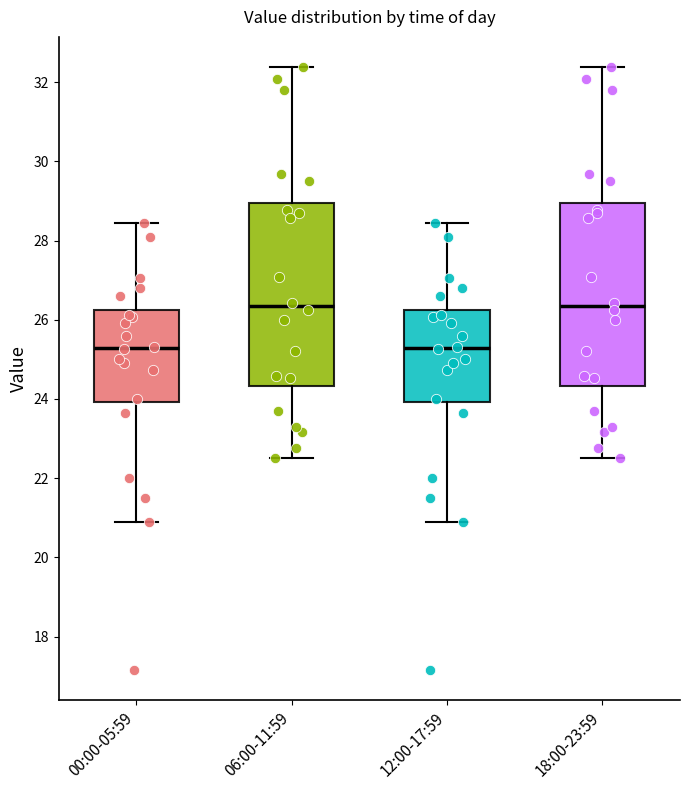

Reading left to right, transcribe this box plot: for each box, give where its median line is, the range the box spans, and where its two whiskers end, as read against the y-axis. The values are not printed on the chart, so give them approximately, as read against the axis.

00:00-05:59: median 25.2, box 24.0 to 26.2, whiskers 21.0 to 28.4
06:00-11:59: median 26.4, box 24.4 to 29.0, whiskers 22.6 to 32.4
12:00-17:59: median 25.2, box 24.0 to 26.2, whiskers 21.0 to 28.4
18:00-23:59: median 26.4, box 24.4 to 29.0, whiskers 22.6 to 32.4